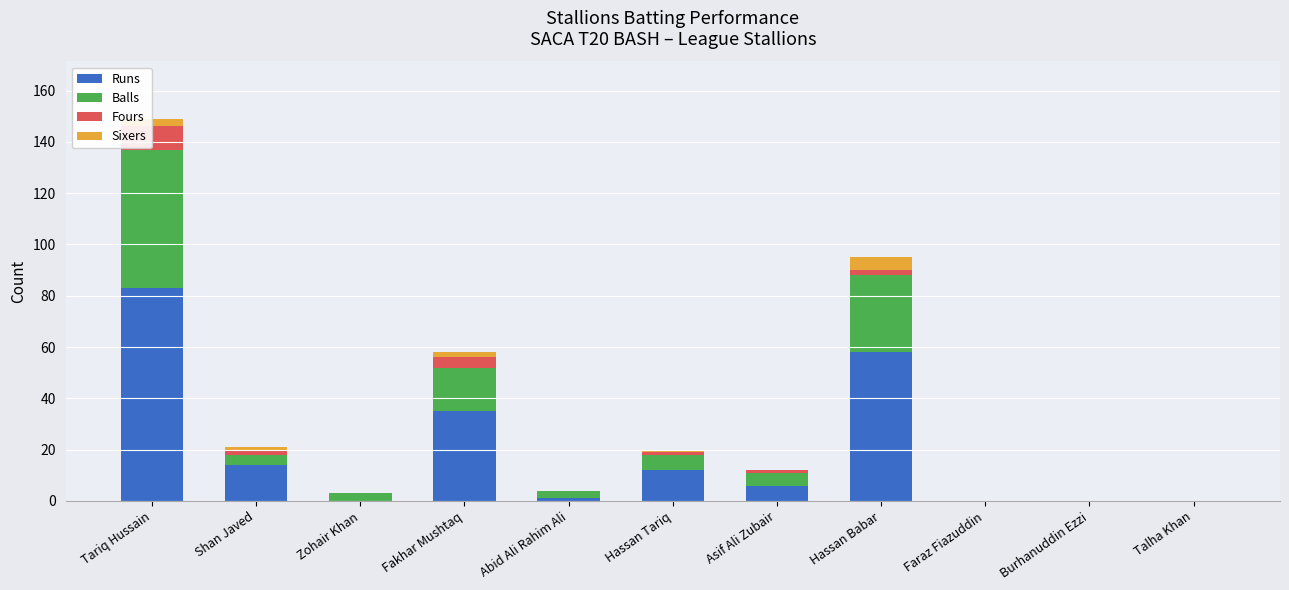

At which category is the sum across all series the highest?

Tariq Hussain